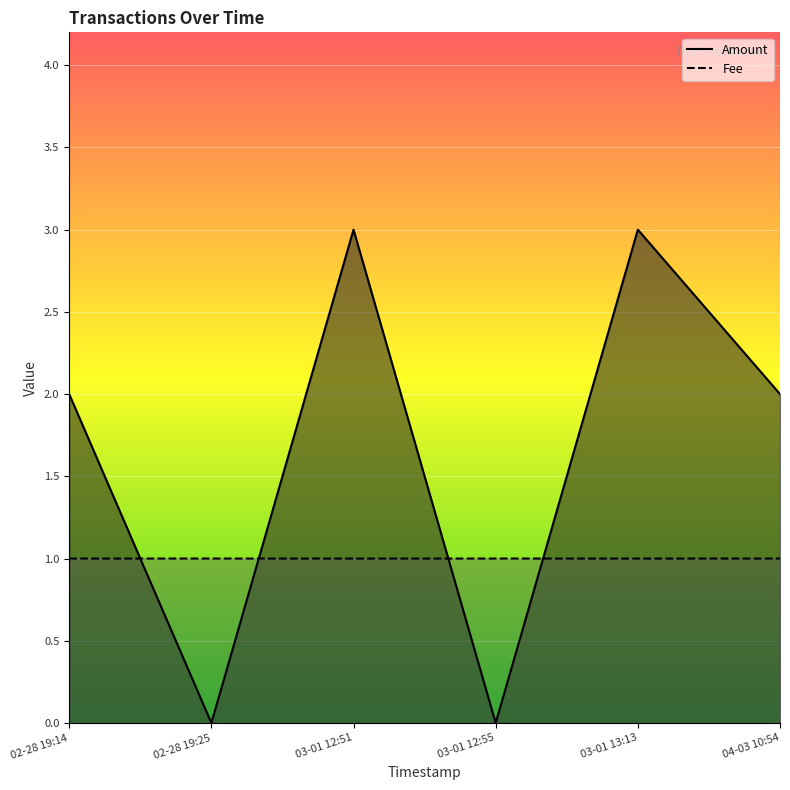

The Fee series shows 1.8 at 03-01 12:51. True or false?

False